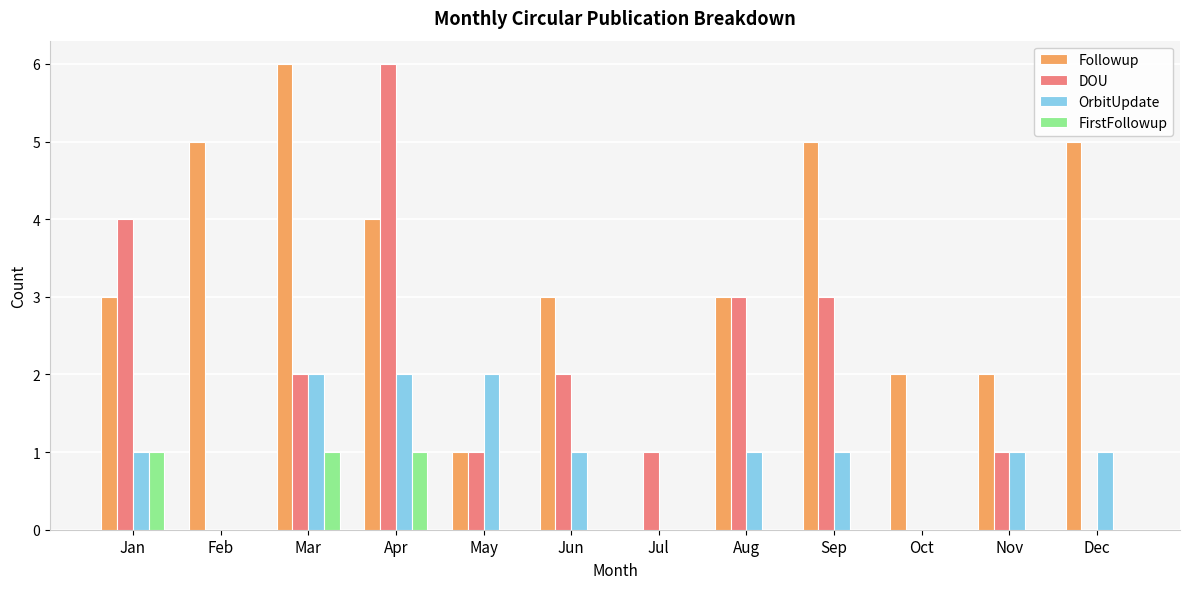

Reading left to right, what are all the values shown in this chart?

Followup: Jan=3	Feb=5	Mar=6	Apr=4	May=1	Jun=3	Jul=0	Aug=3	Sep=5	Oct=2	Nov=2	Dec=5
DOU: Jan=4	Feb=0	Mar=2	Apr=6	May=1	Jun=2	Jul=1	Aug=3	Sep=3	Oct=0	Nov=1	Dec=0
OrbitUpdate: Jan=1	Feb=0	Mar=2	Apr=2	May=2	Jun=1	Jul=0	Aug=1	Sep=1	Oct=0	Nov=1	Dec=1
FirstFollowup: Jan=1	Feb=0	Mar=1	Apr=1	May=0	Jun=0	Jul=0	Aug=0	Sep=0	Oct=0	Nov=0	Dec=0